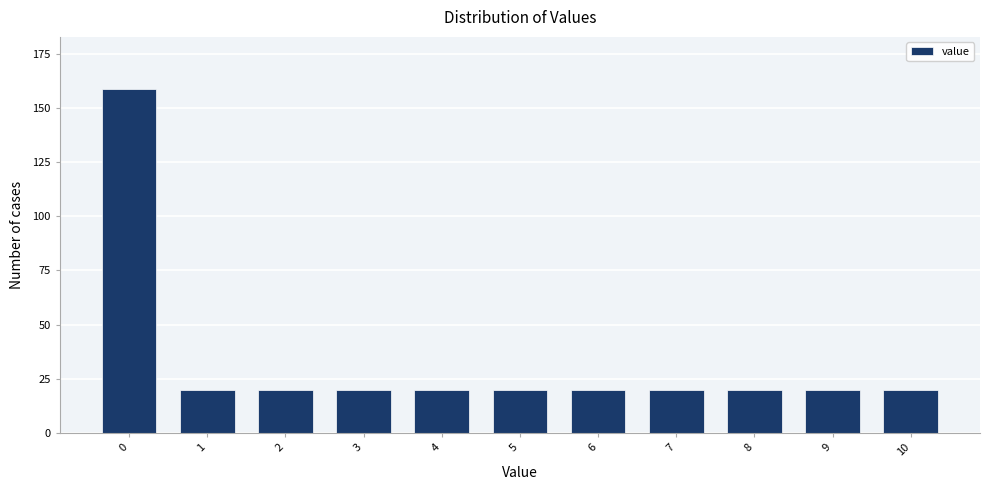

Reading left to right, extract all data points from this chart.

0=159	1=20	2=20	3=20	4=20	5=20	6=20	7=20	8=20	9=20	10=20